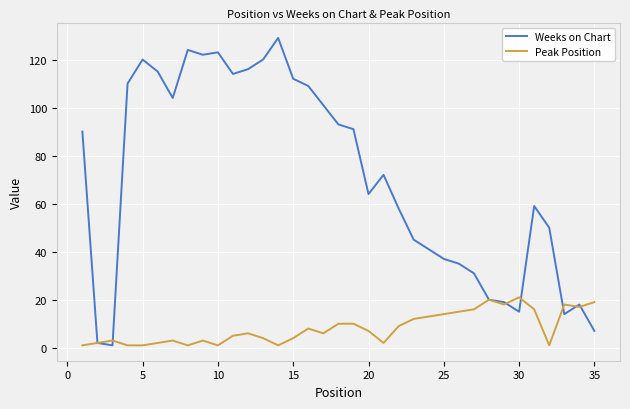

List the series in order of their peak value, lowest first.

Peak Position, Weeks on Chart